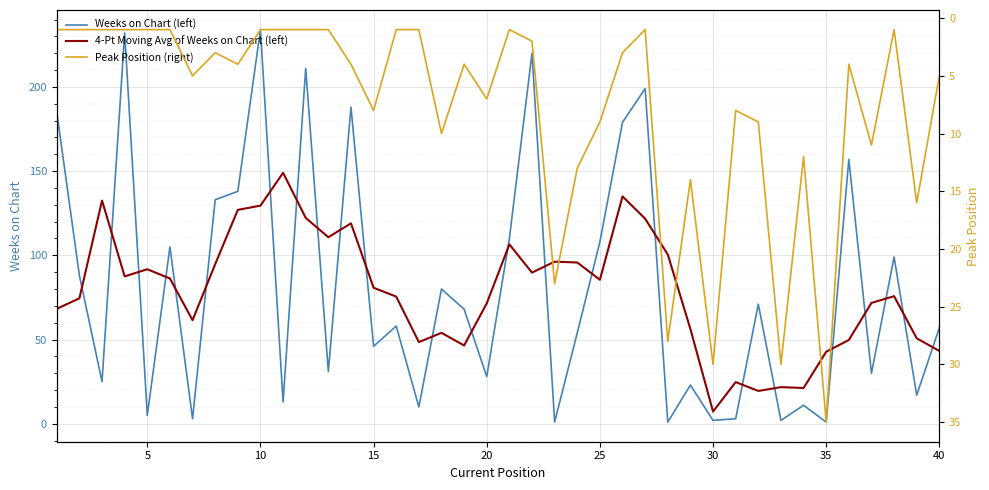

The value of Weeks on Chart (left) at 20 is 7.5. True or false?

False